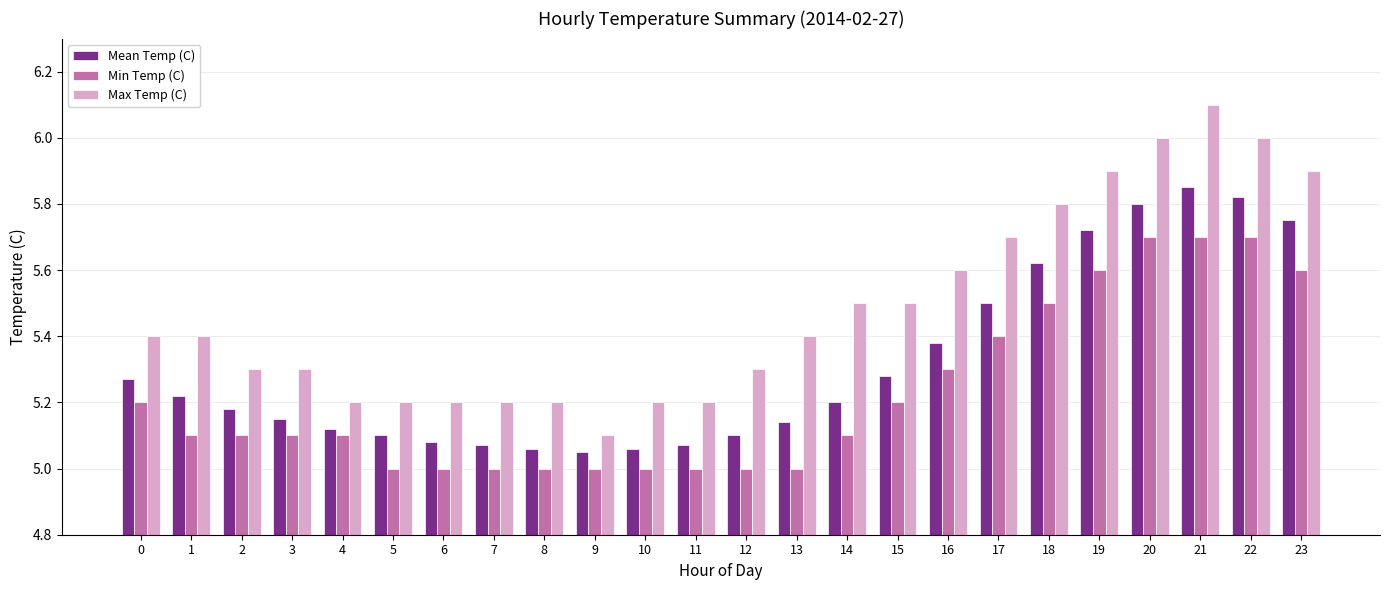

Is it true that Mean Temp (C) equals 2.0 at 7?

False